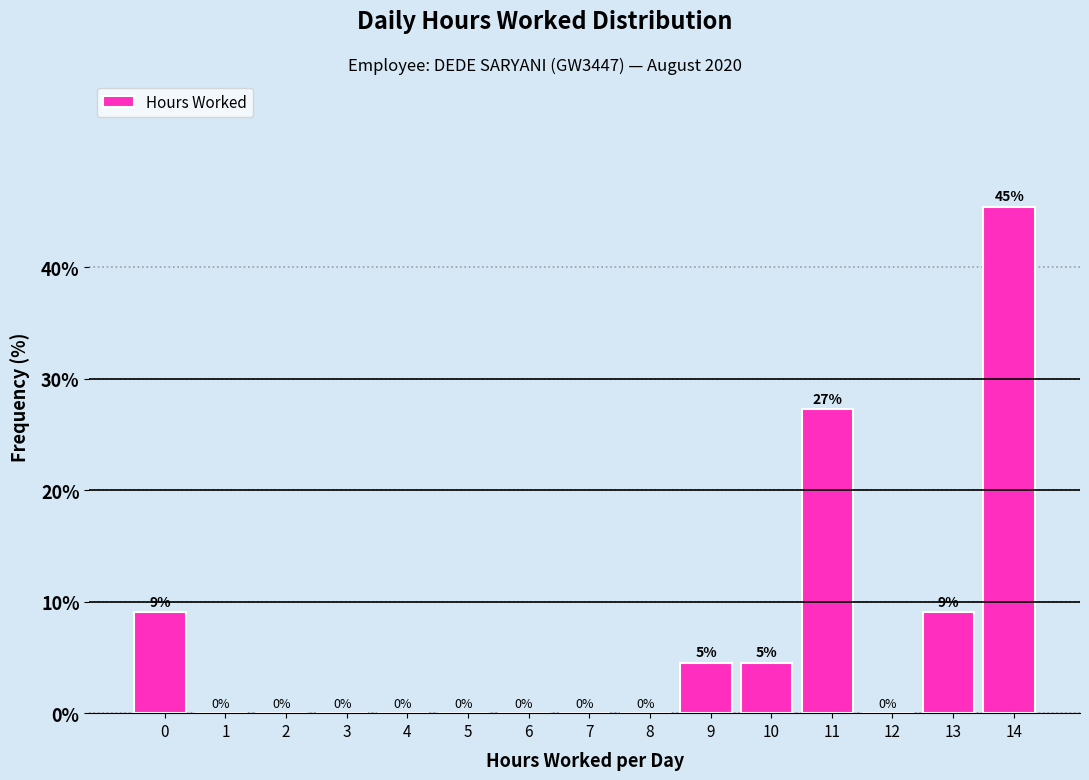

Where is the data nearest to the value 22?

11